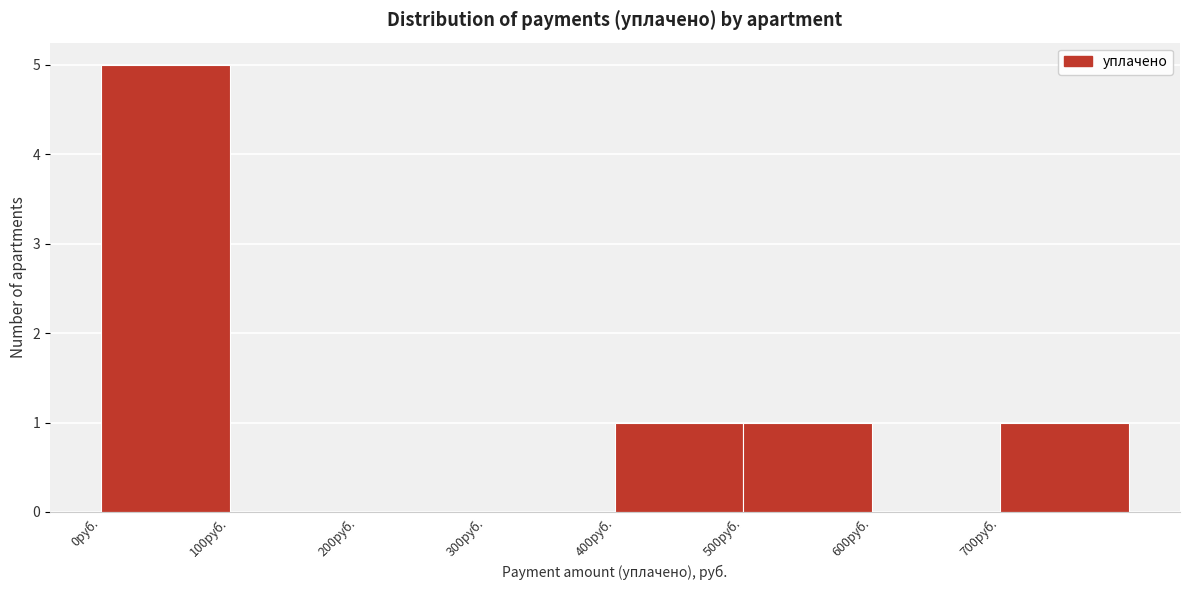

Which range on the x-axis has the tallest bar?

0 to 100